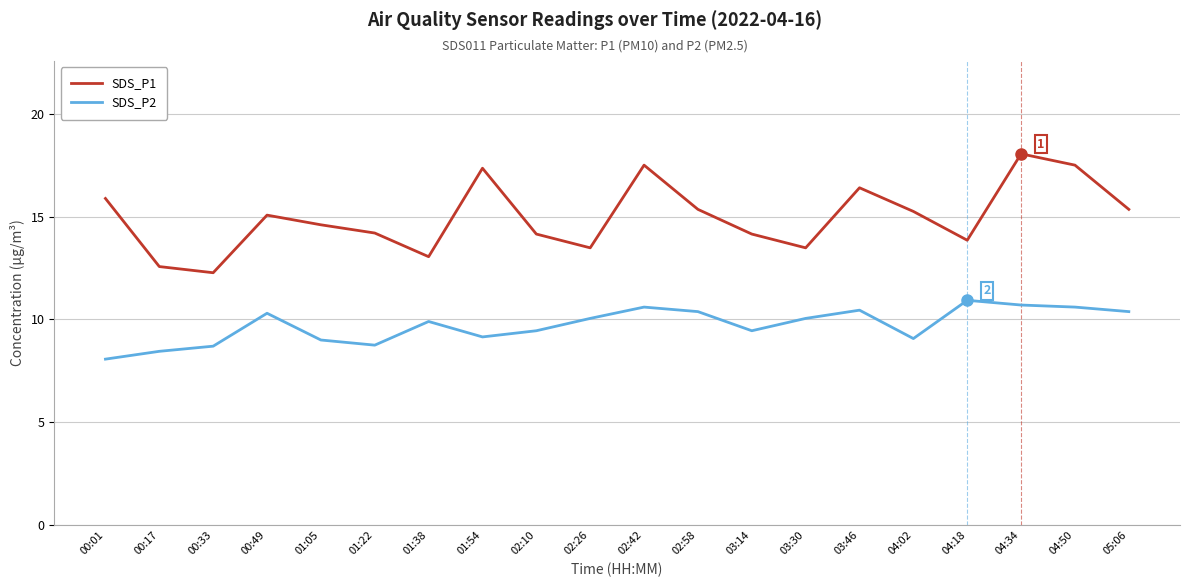

Where does the SDS_P1 series first go above 15?

00:01